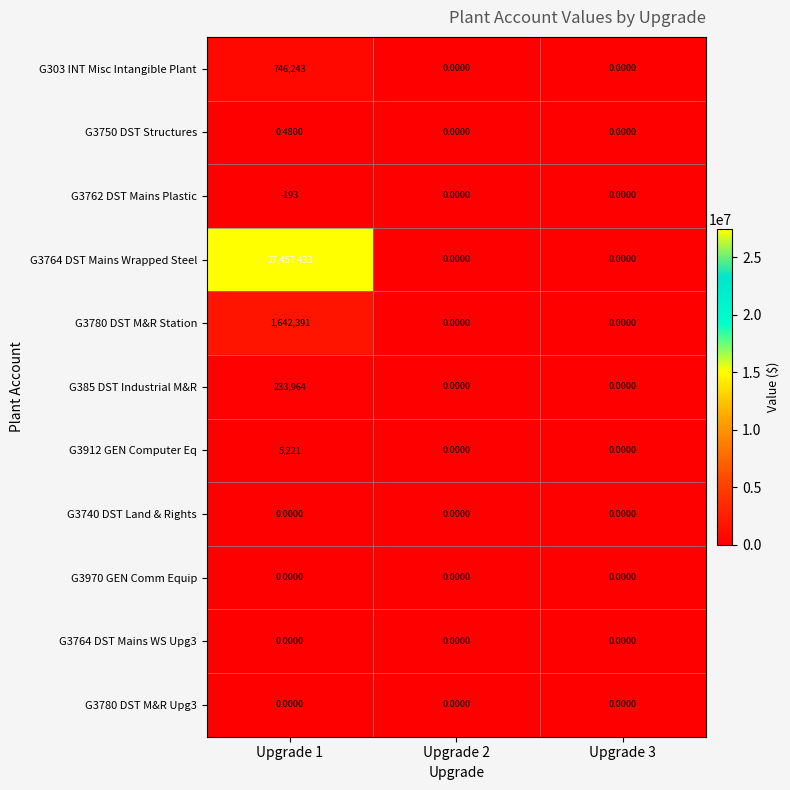

What is the total value across all series at Upgrade 1?

30085059.5